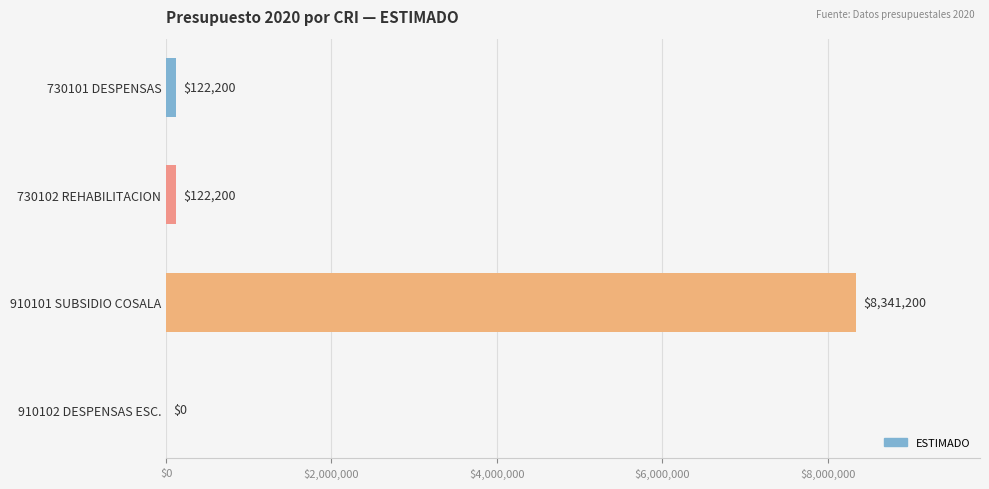

Approximately how many times larger is the value at 730101 DESPENSAS compared to 730102 REHABILITACION?

1.0